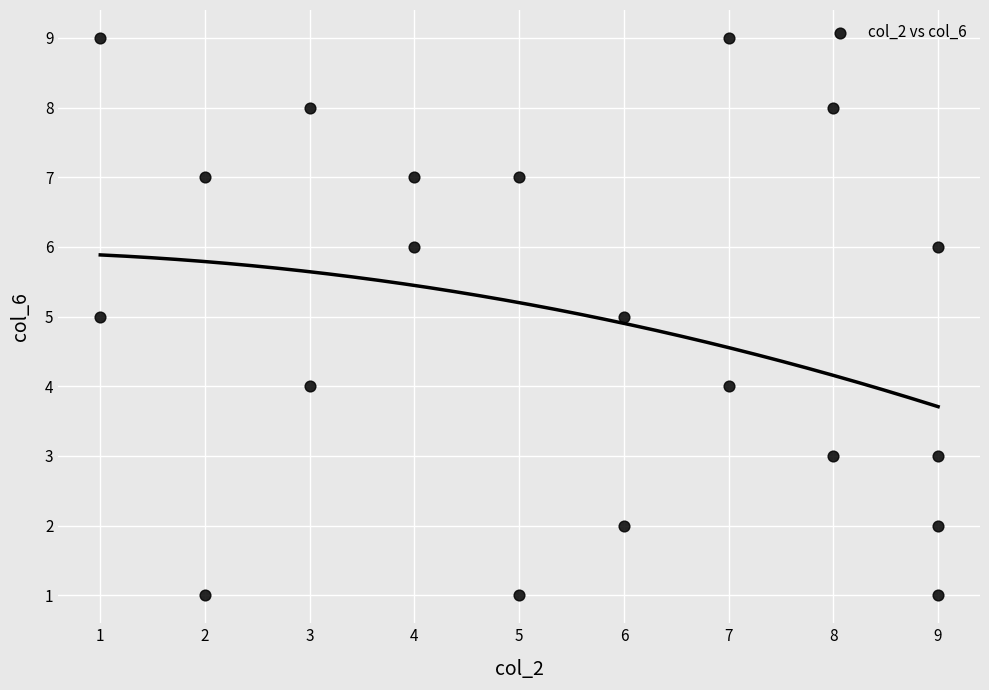

What is the range of X values (max minus min)?

8